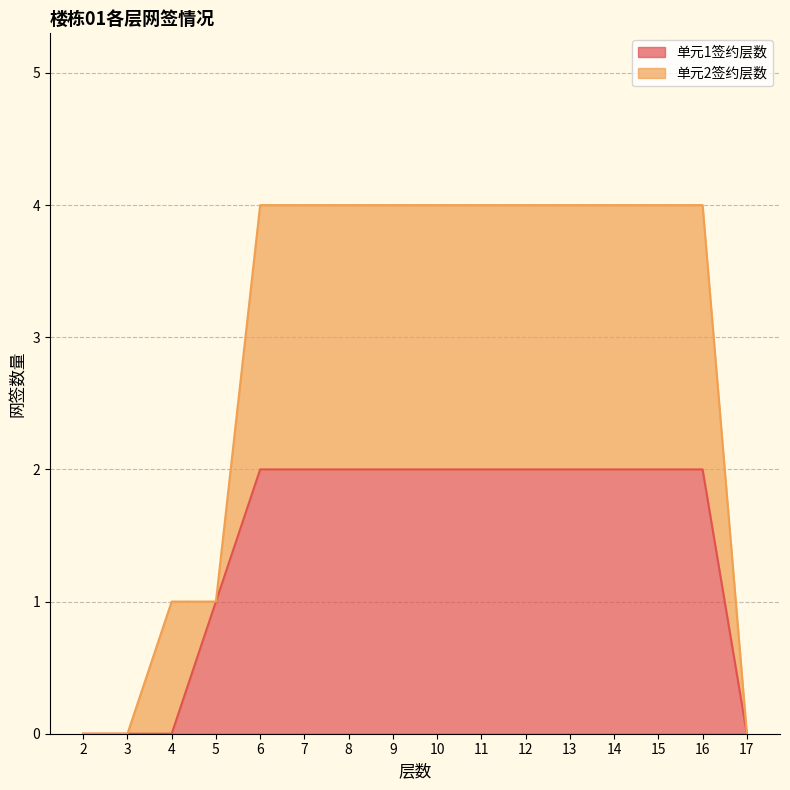

What is the total value across all series at 11?

4